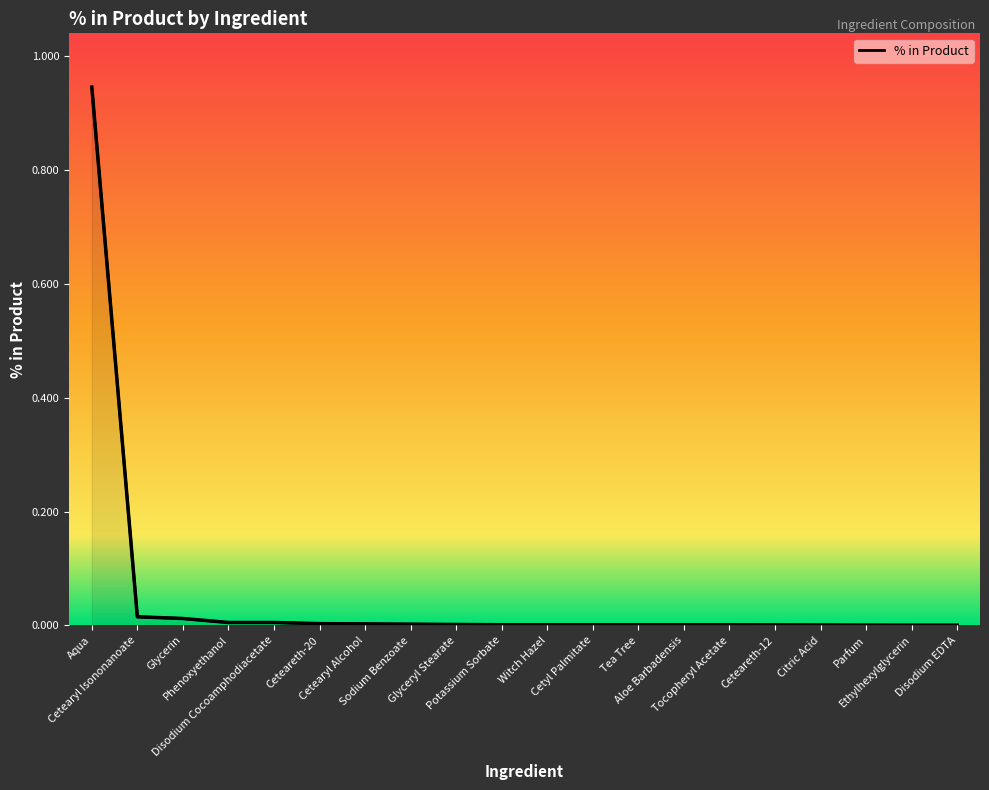

List the labels in order of value, largest first.

Aqua, Cetearyl Isononanoate, Glycerin, Phenoxyethanol, Disodium Cocoamphodiacetate, Ceteareth-20, Cetearyl Alcohol, Sodium Benzoate, Glyceryl Stearate, Potassium Sorbate, Witch Hazel, Cetyl Palmitate, Tea Tree, Aloe Barbadensis, Tocopheryl Acetate, Ceteareth-12, Citric Acid, Parfum, Ethylhexylglycerin, Disodium EDTA